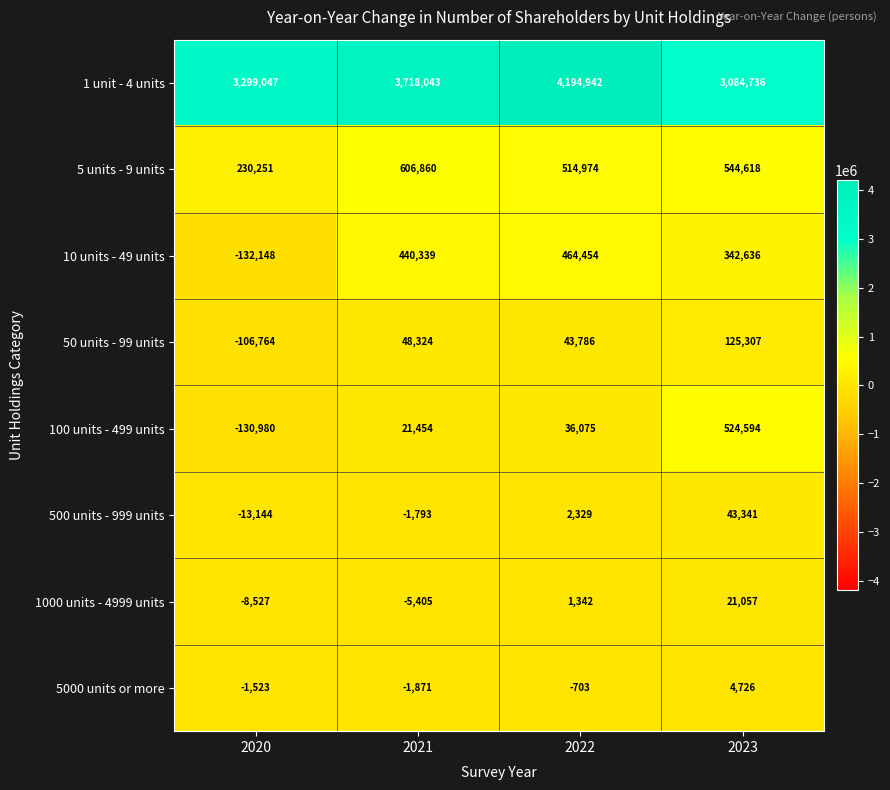

At which category is the sum across all series the highest?

2022